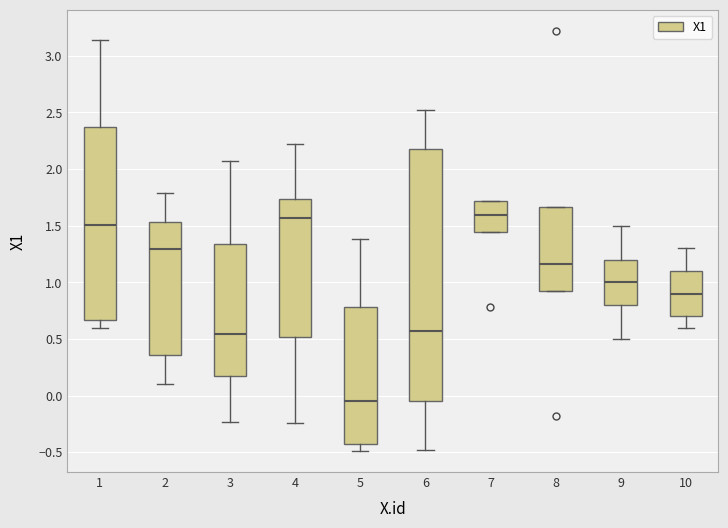

Where does the upper whisker of the box at x = 10 end on the y-axis? The values are not printed on the chart, so give them approximately, as read against the axis.

1.30